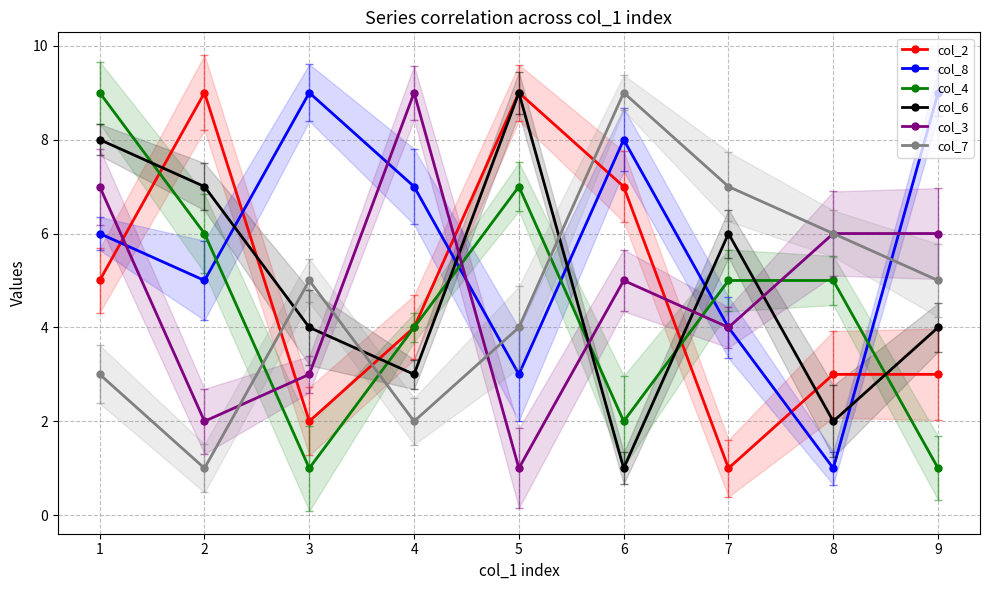

Is this an area chart (filled region under the line)?

No